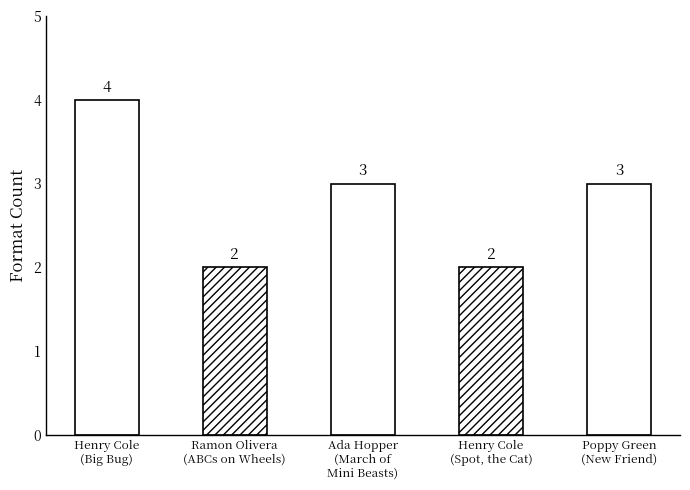

Rank the categories by value from lowest to highest.

Ramon Olivera
(ABCs on Wheels), Henry Cole
(Spot, the Cat), Ada Hopper
(March of
Mini Beasts), Poppy Green
(New Friend), Henry Cole
(Big Bug)